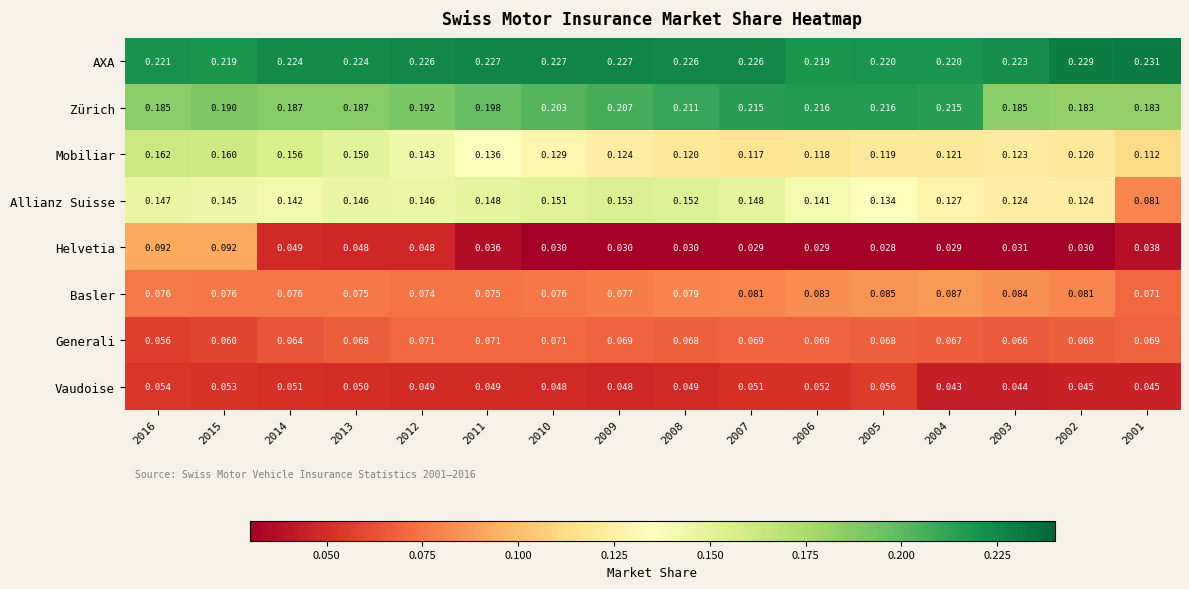

Which series has the largest total across all categories?

AXA